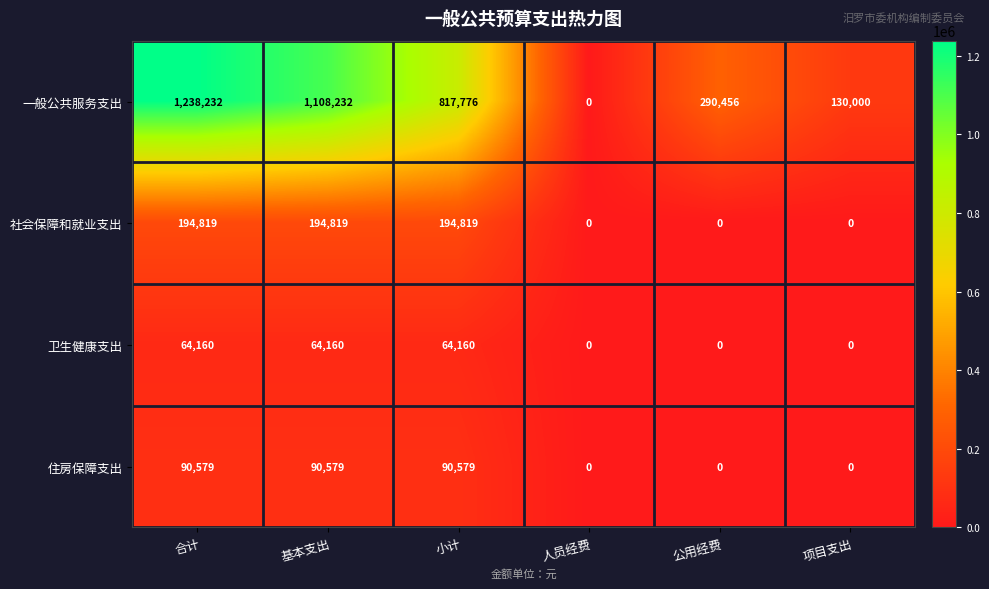

Rank the series at 合计 from highest to lowest value.

一般公共服务支出, 社会保障和就业支出, 住房保障支出, 卫生健康支出